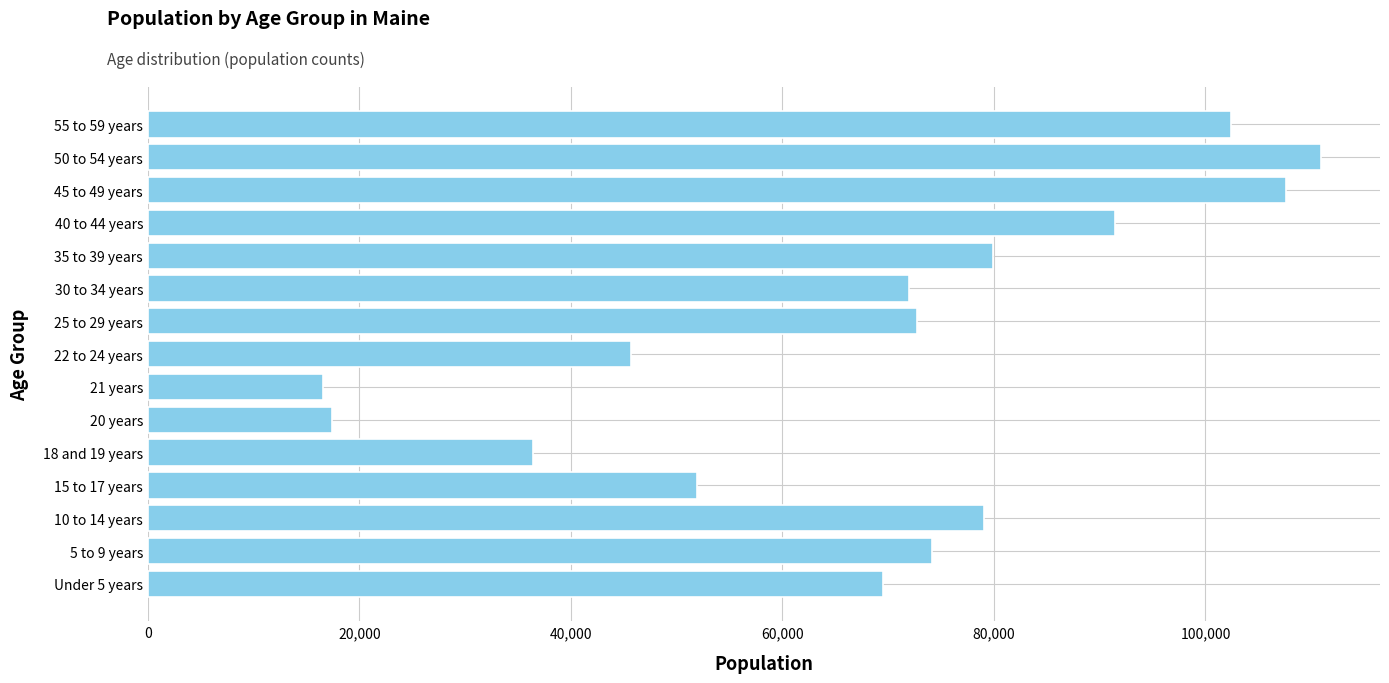

Count the number of data series in this chart.

1